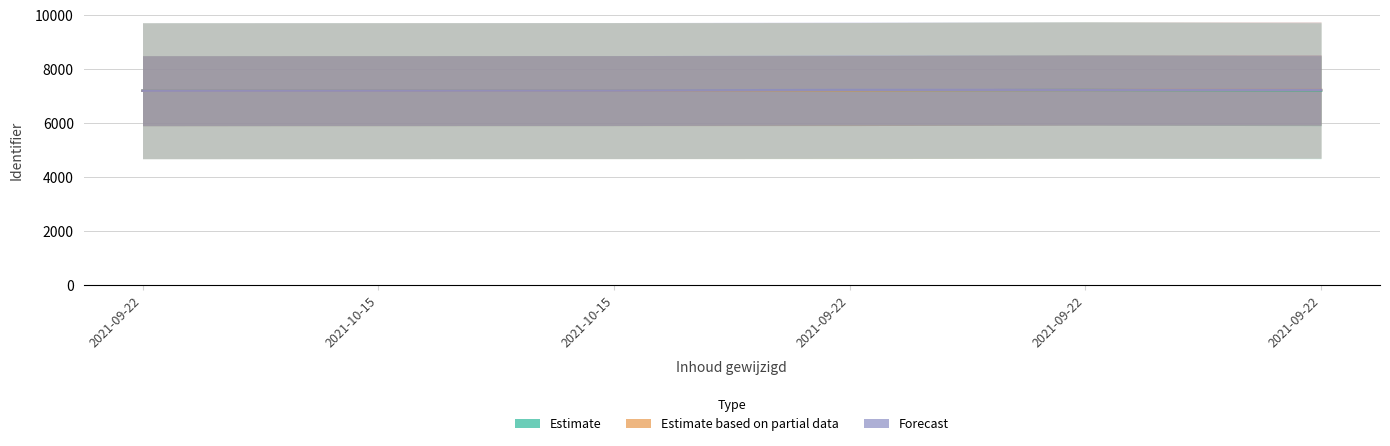

What is the highest value of the Estimate based on partial data series?

7224